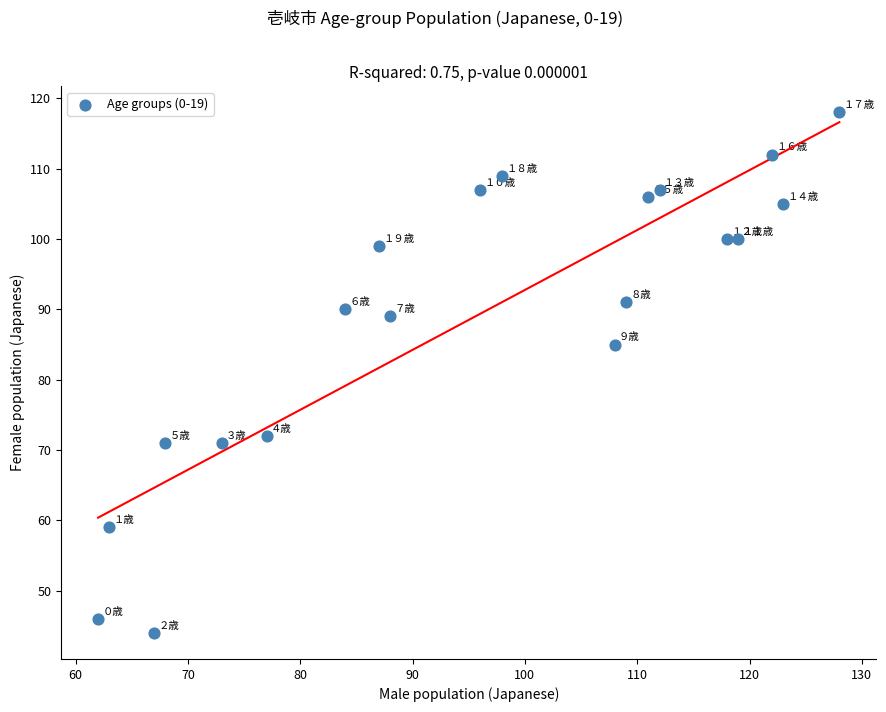

What Y value in the scatter plot is closest to 81?

85